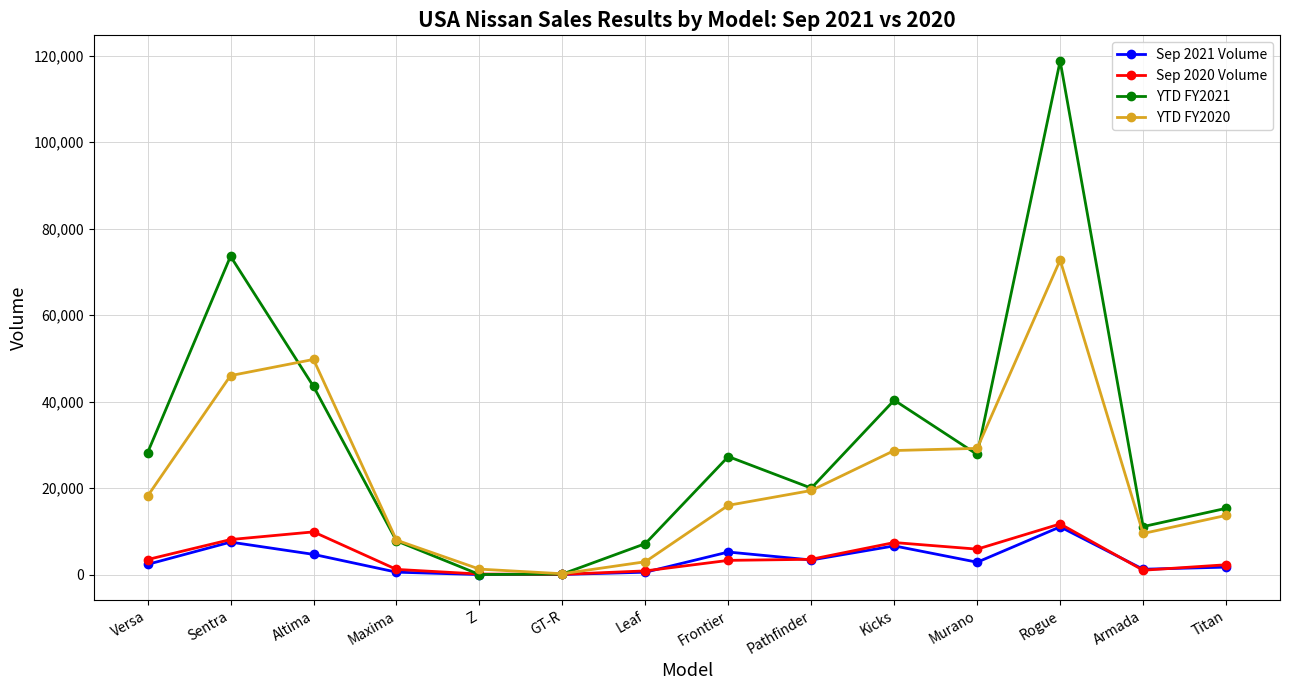

What are all the series names shown in the legend?

Sep 2021 Volume, Sep 2020 Volume, YTD FY2021, YTD FY2020